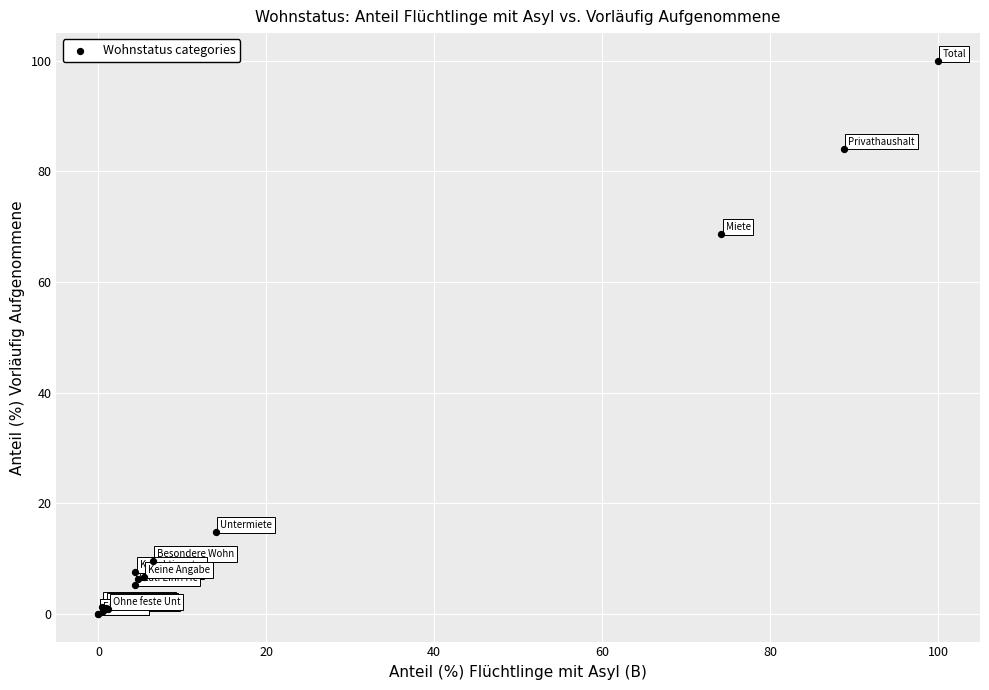

What Y value in the scatter plot is closest to 50?

68.7